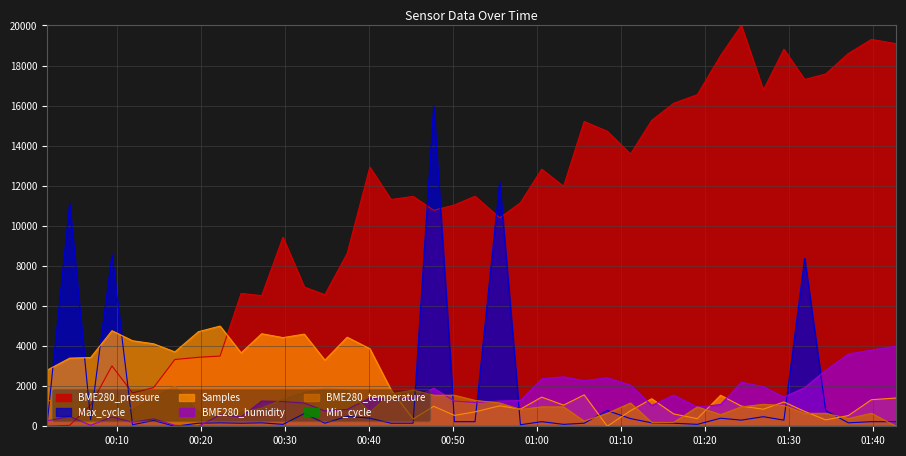

Which series ends up on top after the final intersection of BME280_humidity and Max_cycle?

BME280_humidity